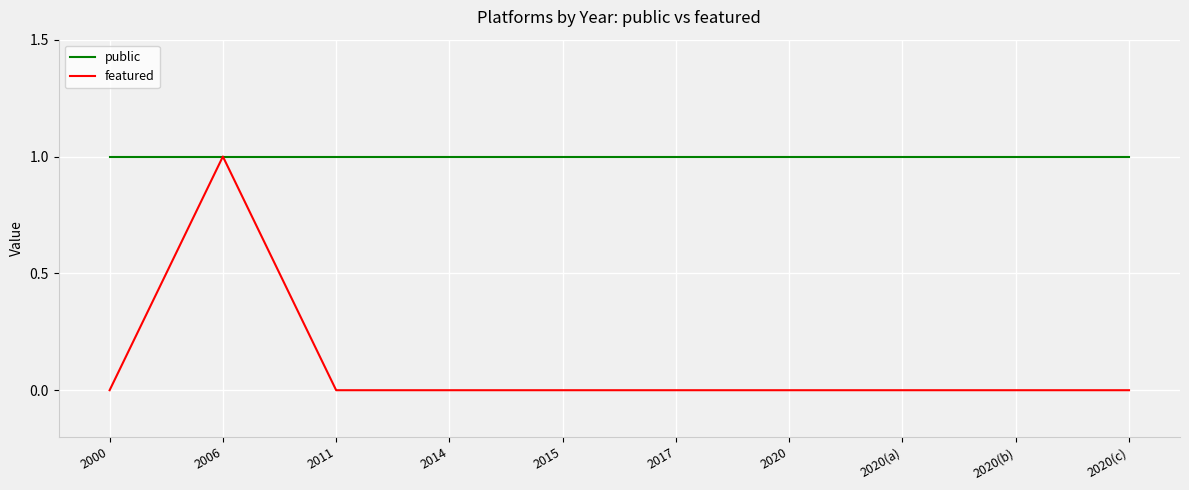

What is the average value of the public series?

1